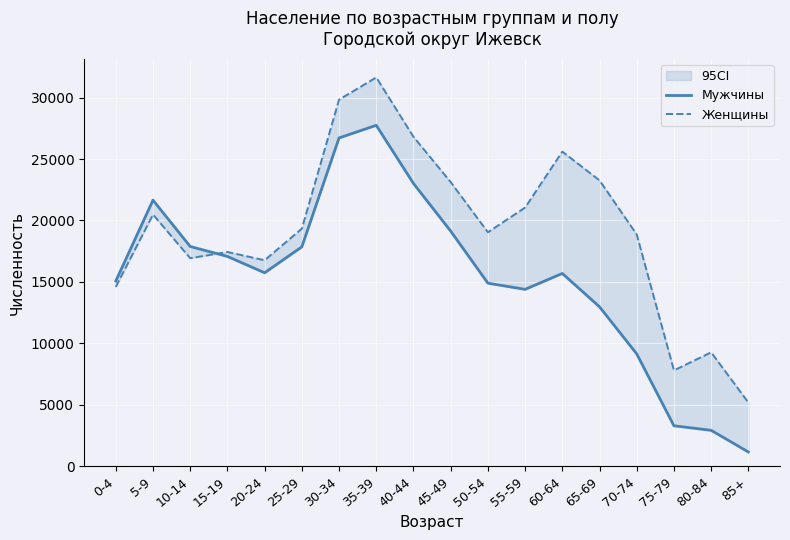

Reading left to right, transcribe all the data shown in this chart.

Мужчины: 15072	21655	17886	17076	15747	17856	26716	27741	23010	19137	14901	14399	15692	12978	9147	3302	2933	1170
Женщины: 14600	20483	16934	17438	16767	19336	29830	31637	26806	23124	19043	21052	25601	23262	18859	7811	9276	5195